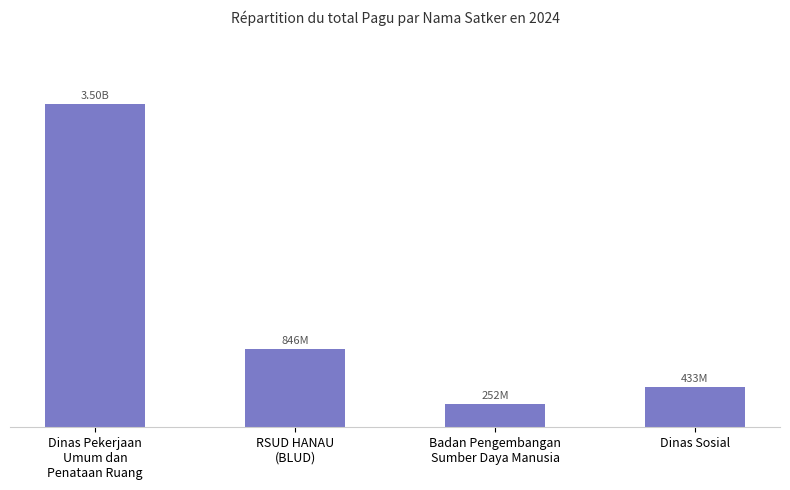

The value at Dinas Sosial is 287881808. True or false?

False